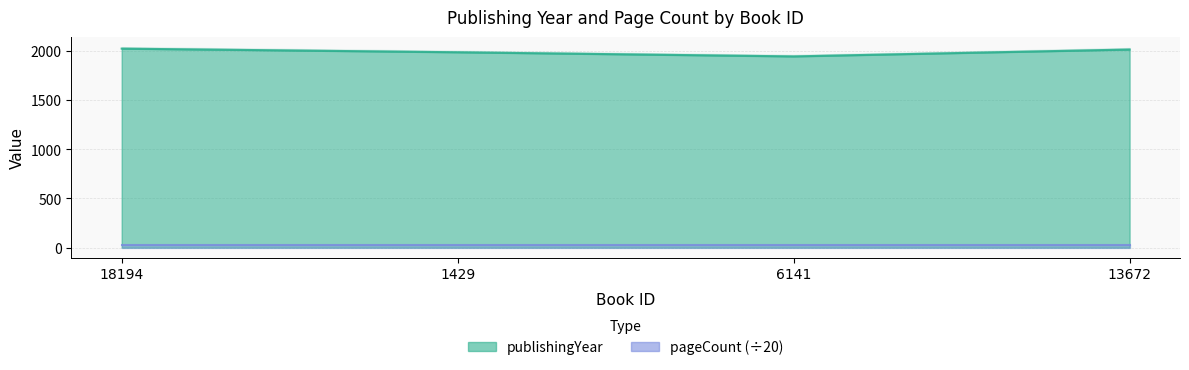

True or false: the data has more than 2 interior local peaks.

False